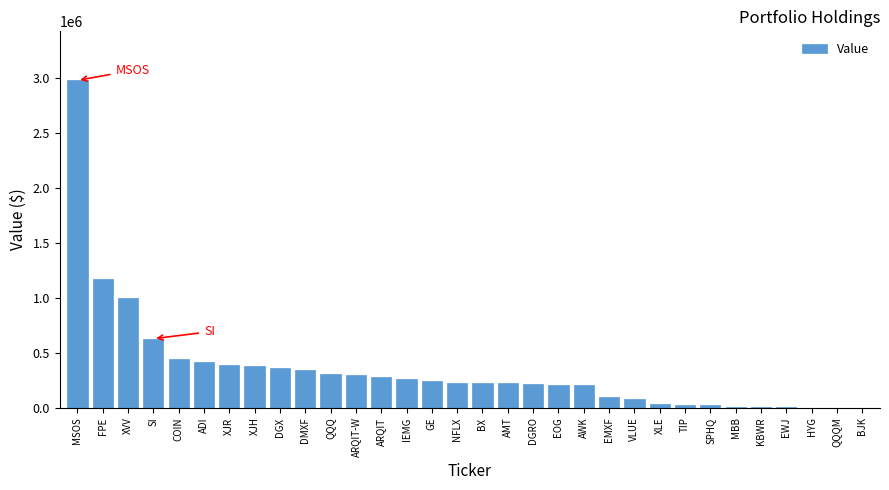

What value does the data have at GE?

243000